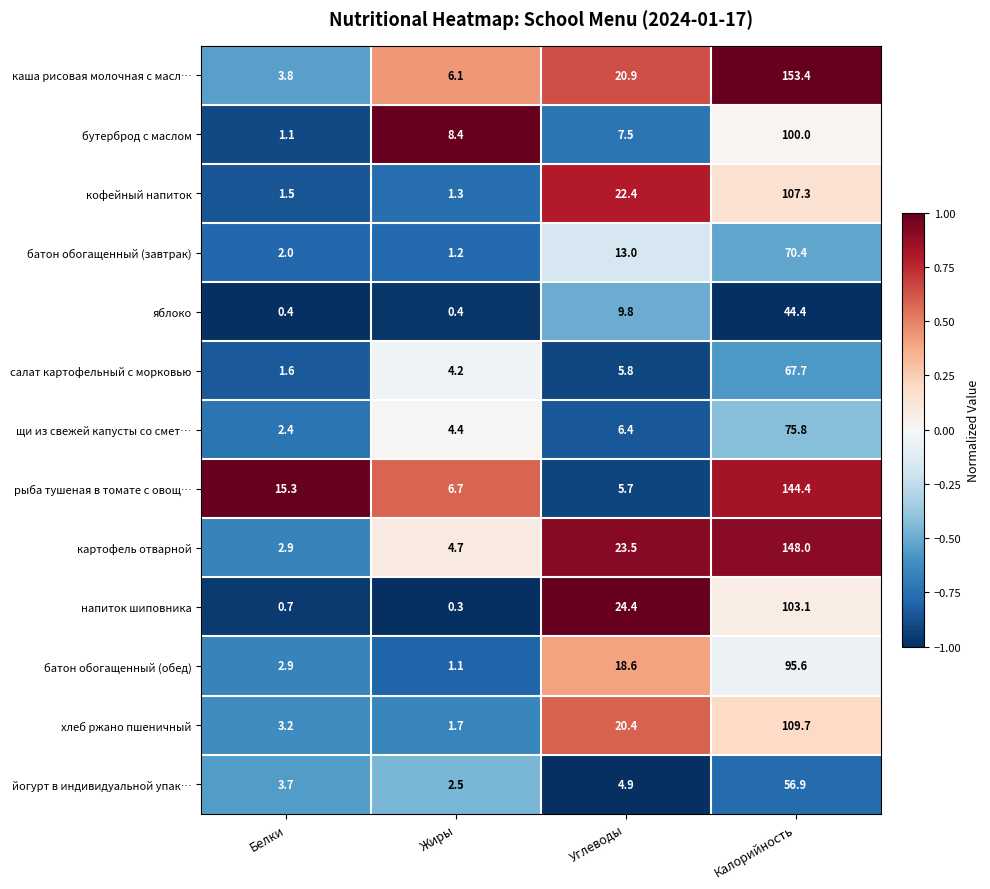

What is the average value of the кофейный напиток series?

33.1